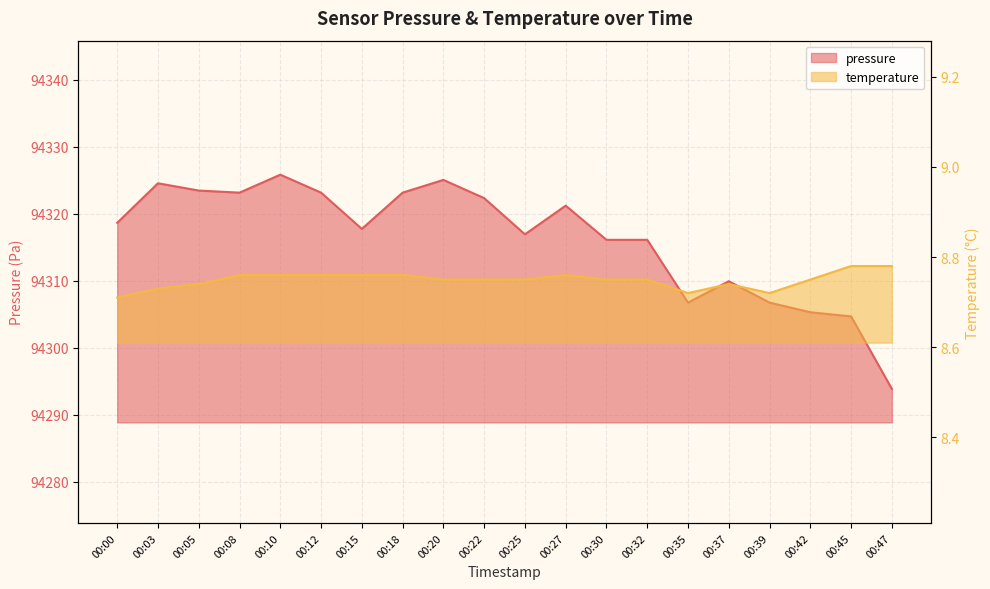

How many series are shown in this chart?

2